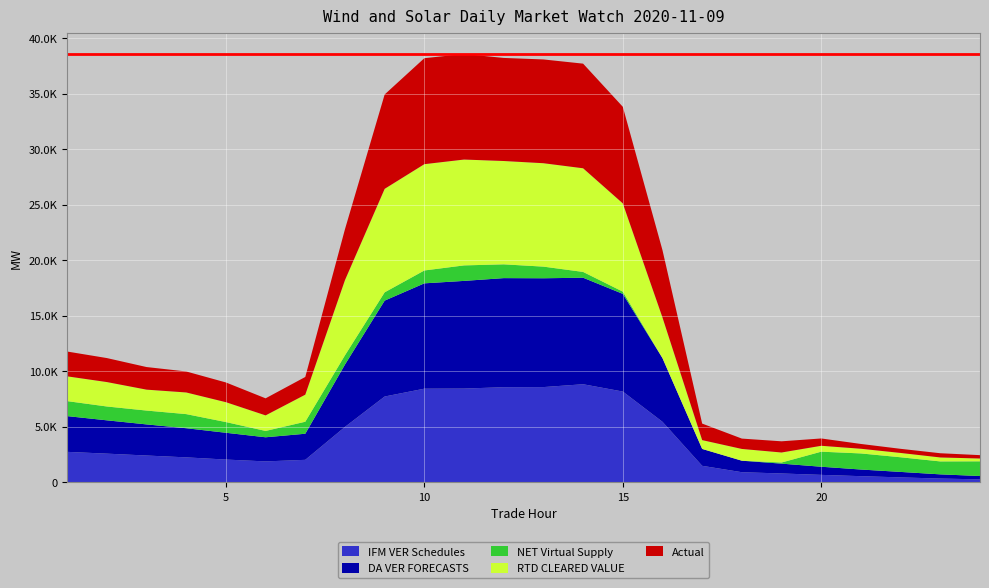

What is the difference between the second highest and second lowest values in the Actual series?

9134.6